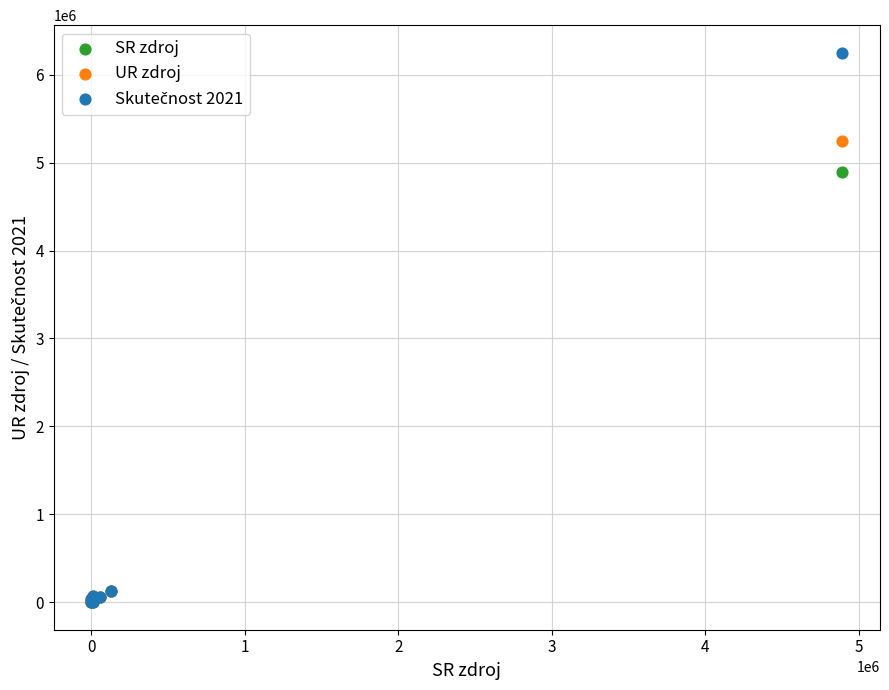

Across all series, what Y value is closest to 3125676?

4893760.0